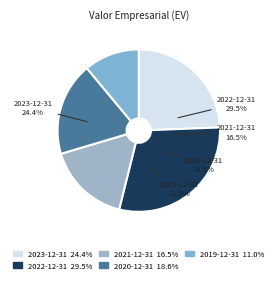

To the nearest percent, what is the combined percentage of 2019-12-31 and 2020-12-31?

30%